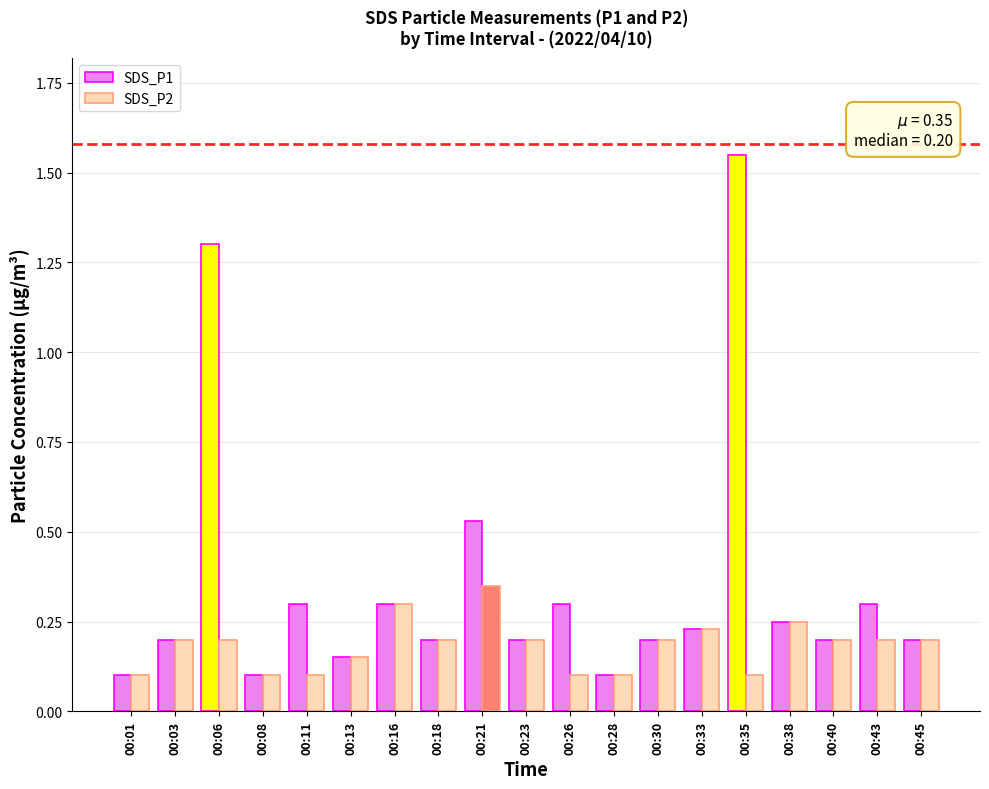

At how many categories does at least one series exceed 1?

2